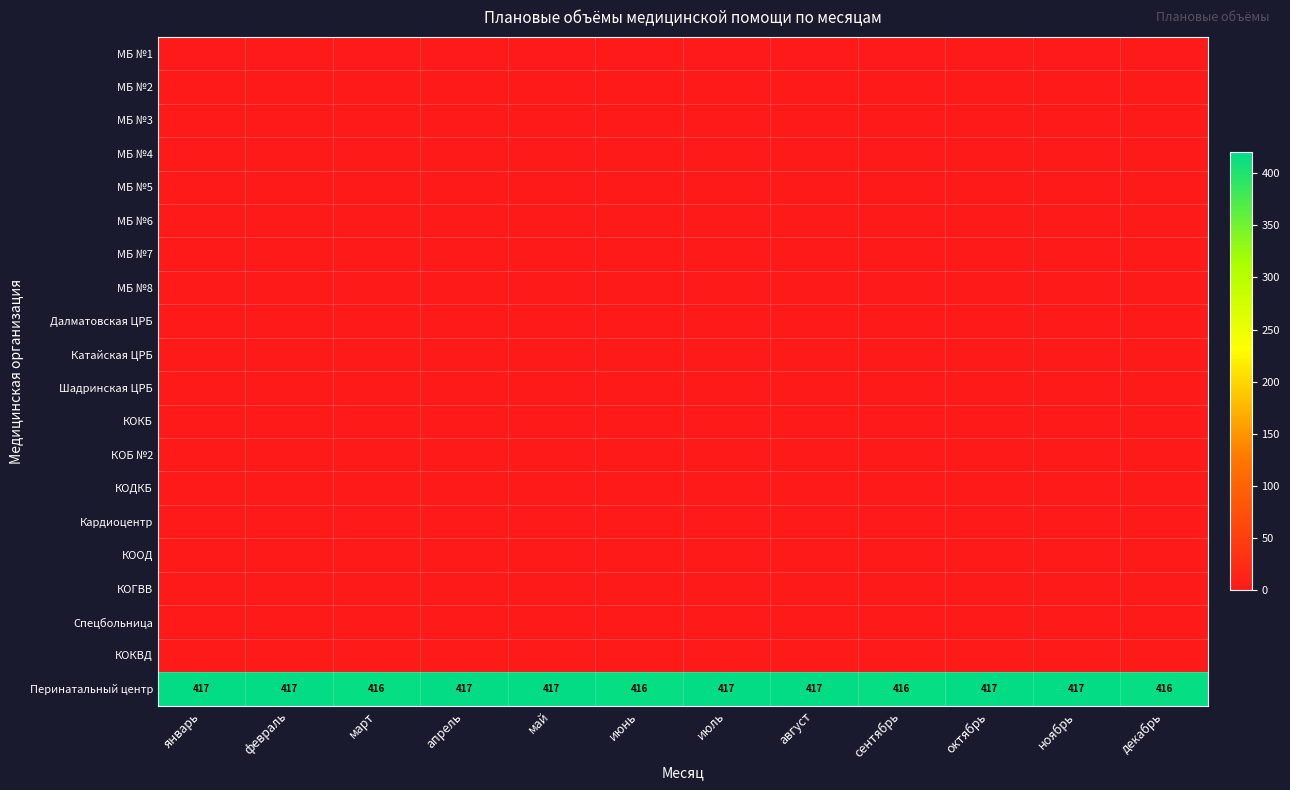

Rank the series at апрель from lowest to highest value.

МБ №1, МБ №2, МБ №3, МБ №4, МБ №5, МБ №6, МБ №7, МБ №8, Далматовская ЦРБ, Катайская ЦРБ, Шадринская ЦРБ, КОКБ, КОБ №2, КОДКБ, Кардиоцентр, КООД, КОГВВ, Спецбольница, КОКВД, Перинатальный центр